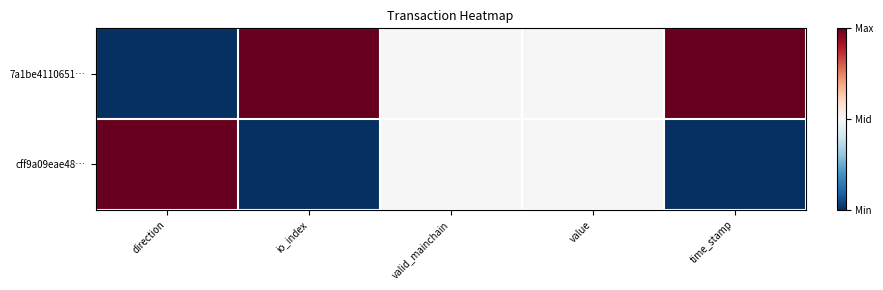

Which has a higher value, valid_mainchain or io_index?

io_index